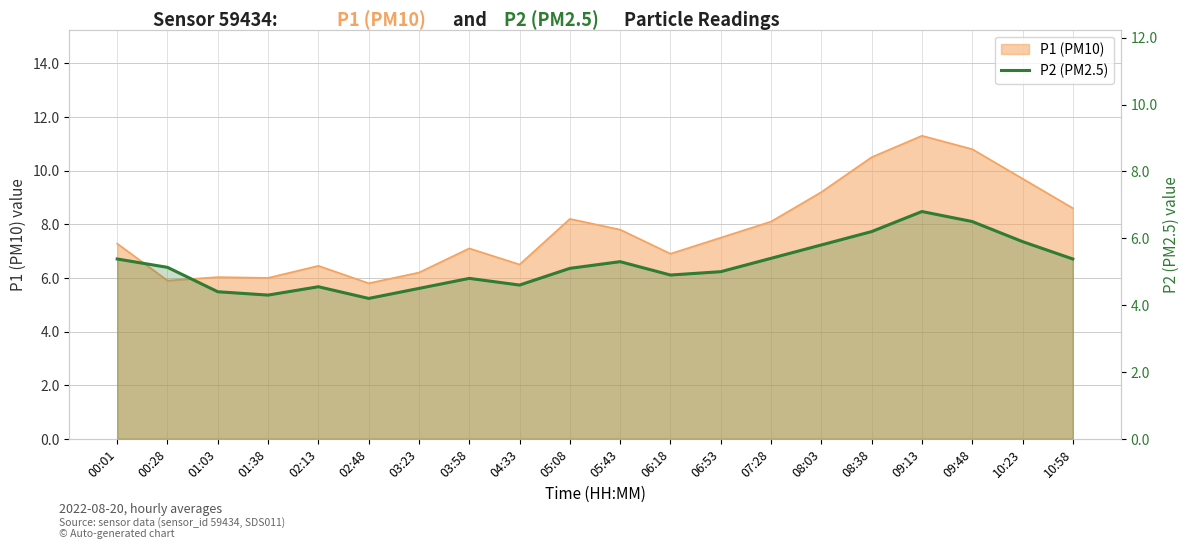

Reading right to left, list all the values displayed in this chart.

5.4	5.9	6.5	6.8	6.2	5.8	5.4	5.0	4.9	5.3	5.1	4.6	4.8	4.5	4.2	4.5	4.3	4.4	5.1	5.4